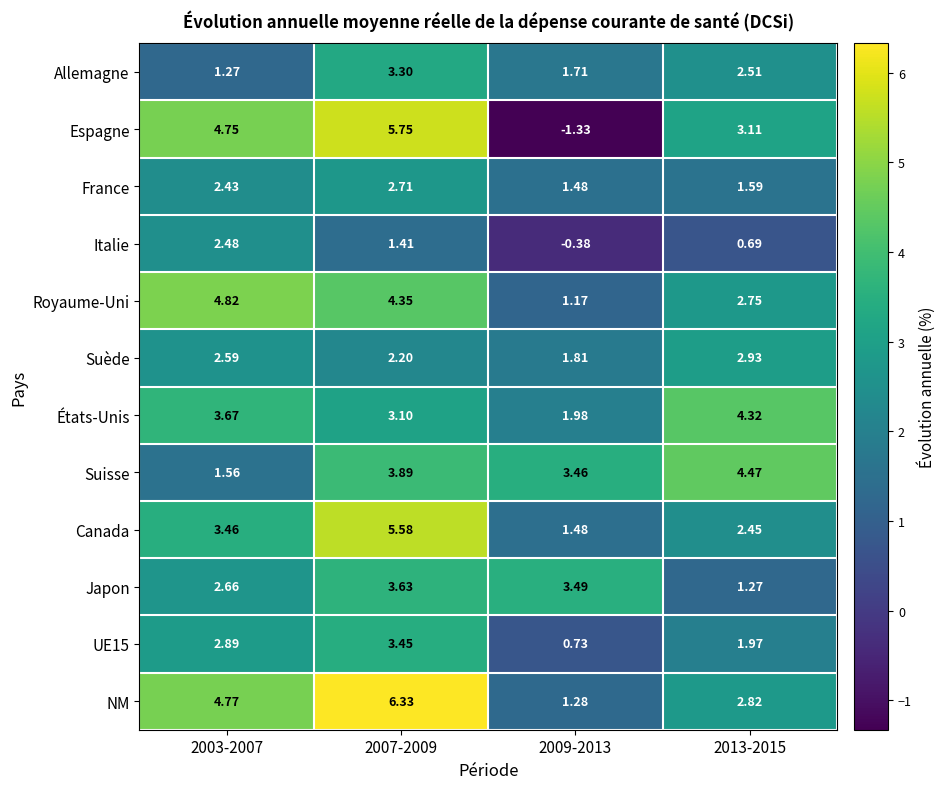

Which series has the largest total across all categories?

NM